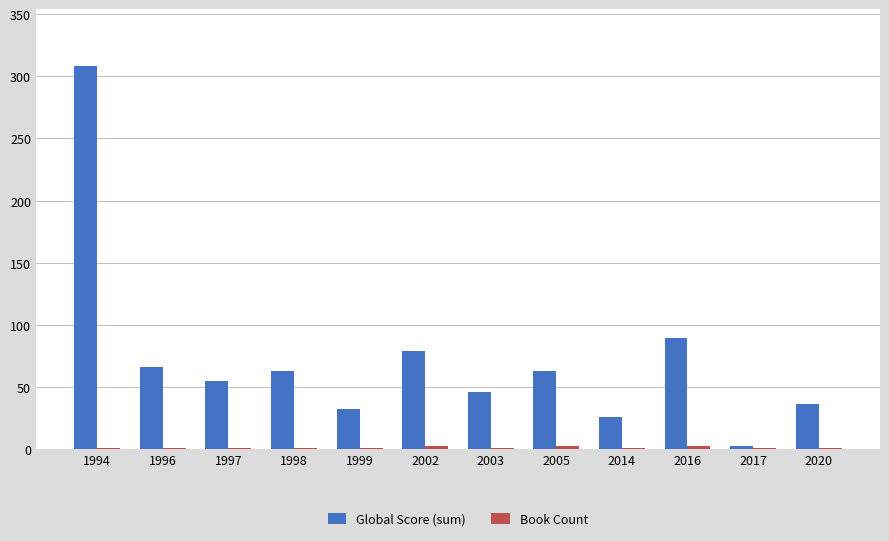

The value of Global Score (sum) at 1996 is 21. True or false?

False